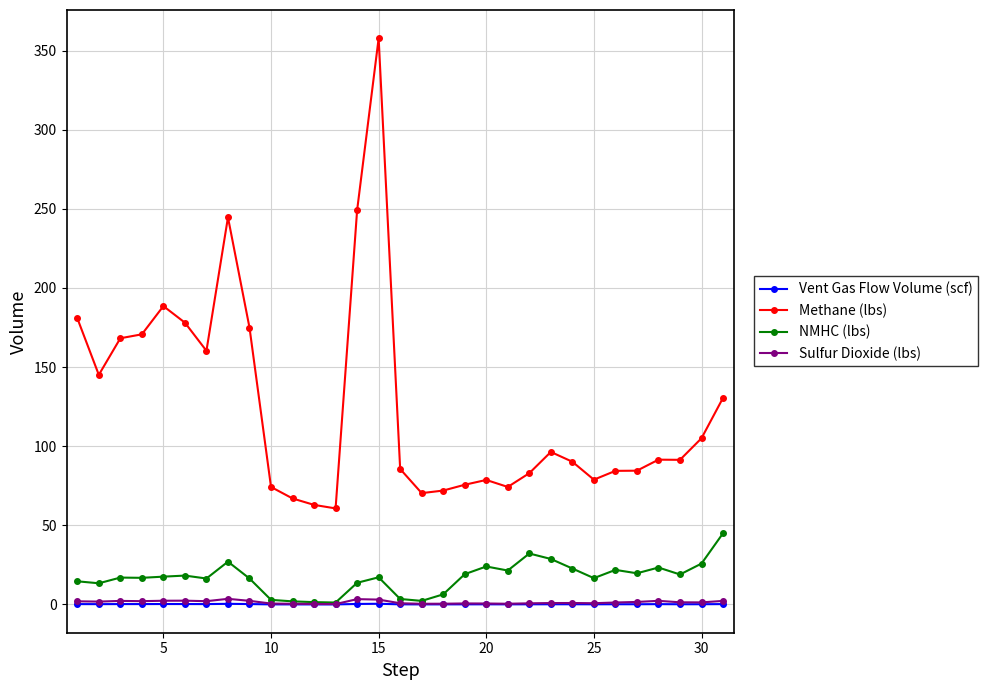

What is the lowest value of the Methane (lbs) series?

60.7